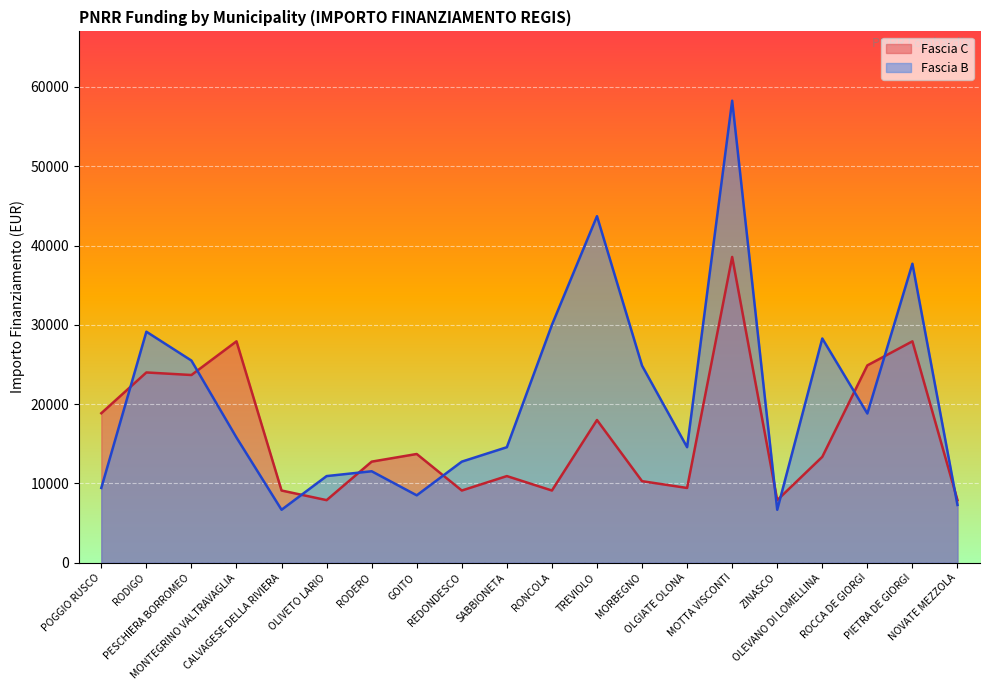

Which series has the widest spread of values?

Fascia B